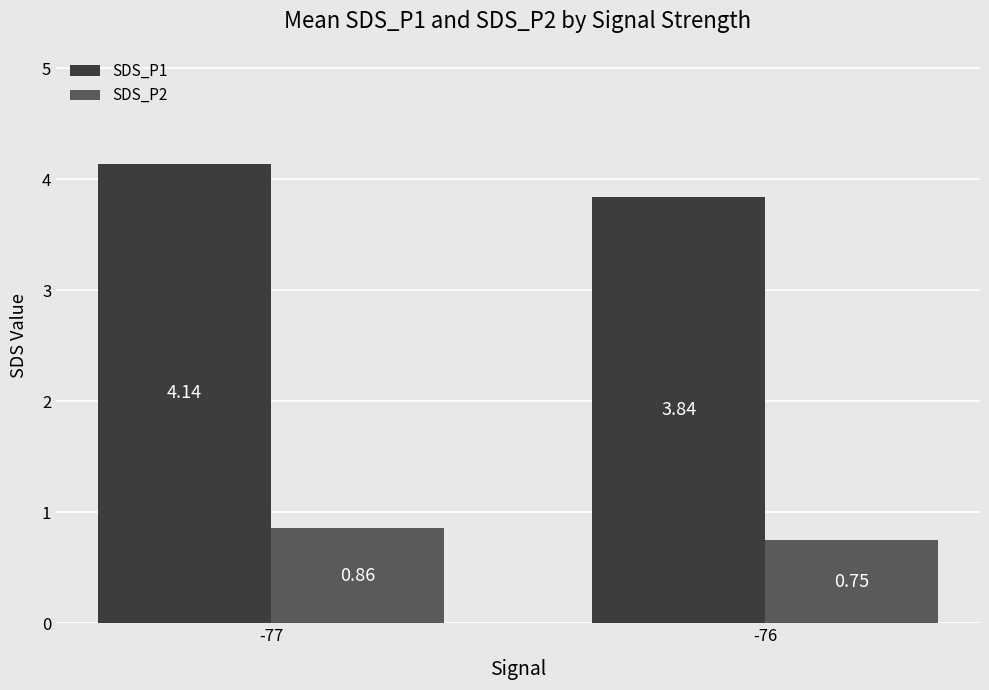

Which label corresponds to the smallest value in the chart?

-76